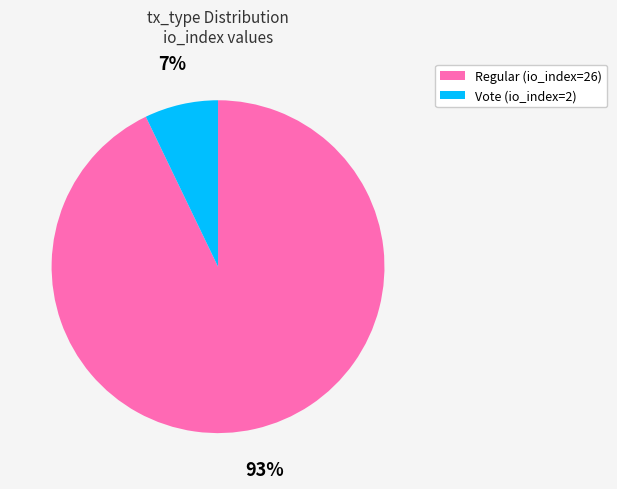

Which has a higher value, Regular (io_index=26) or Vote (io_index=2)?

Regular (io_index=26)